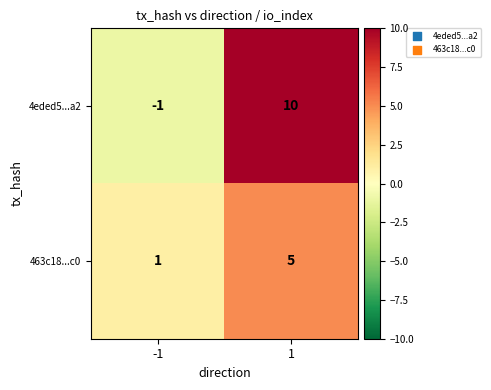

Rank the series at 1 from lowest to highest value.

463c18...c0, 4eded5...a2